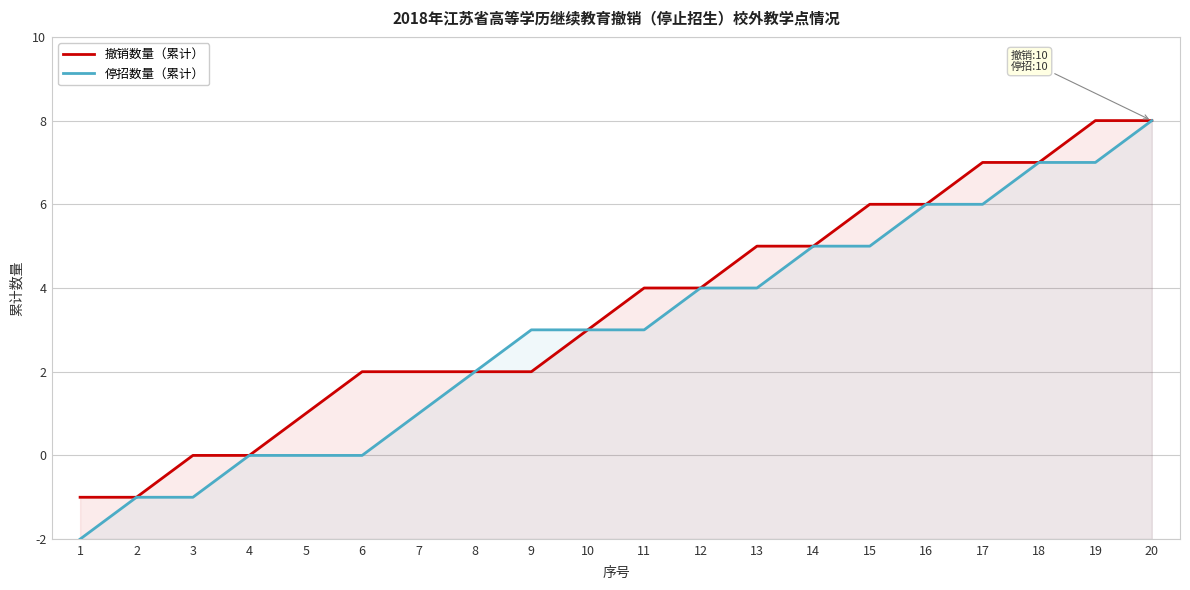

Reading left to right, list all the values displayed in this chart.

撤销数量（累计）: 1=1	2=1	3=2	4=2	5=3	6=4	7=4	8=4	9=4	10=5	11=6	12=6	13=7	14=7	15=8	16=8	17=9	18=9	19=10	20=10
停招数量（累计）: 1=0	2=1	3=1	4=2	5=2	6=2	7=3	8=4	9=5	10=5	11=5	12=6	13=6	14=7	15=7	16=8	17=8	18=9	19=9	20=10